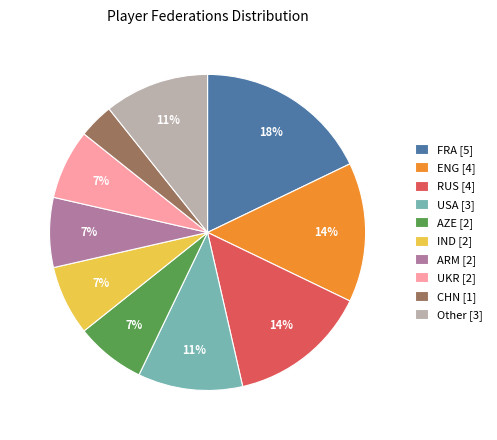

To the nearest percent, what is the average slice percentage?

10%